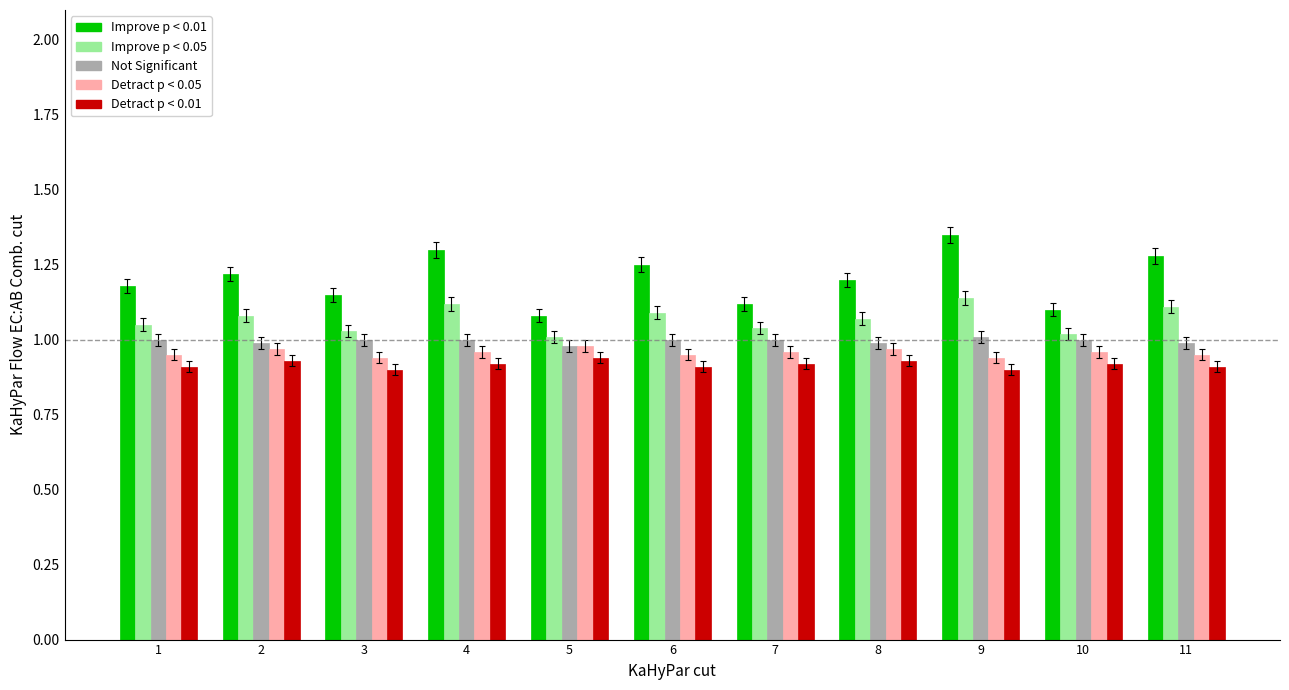

What is the sum of the Improve p < 0.01 values at 3 and 1?

2.3